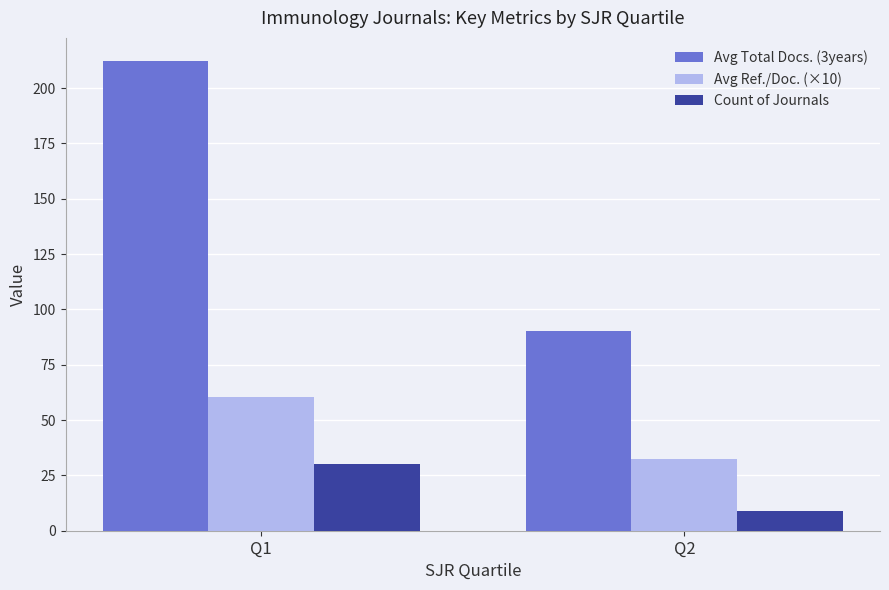

How many bars are there in total?

6